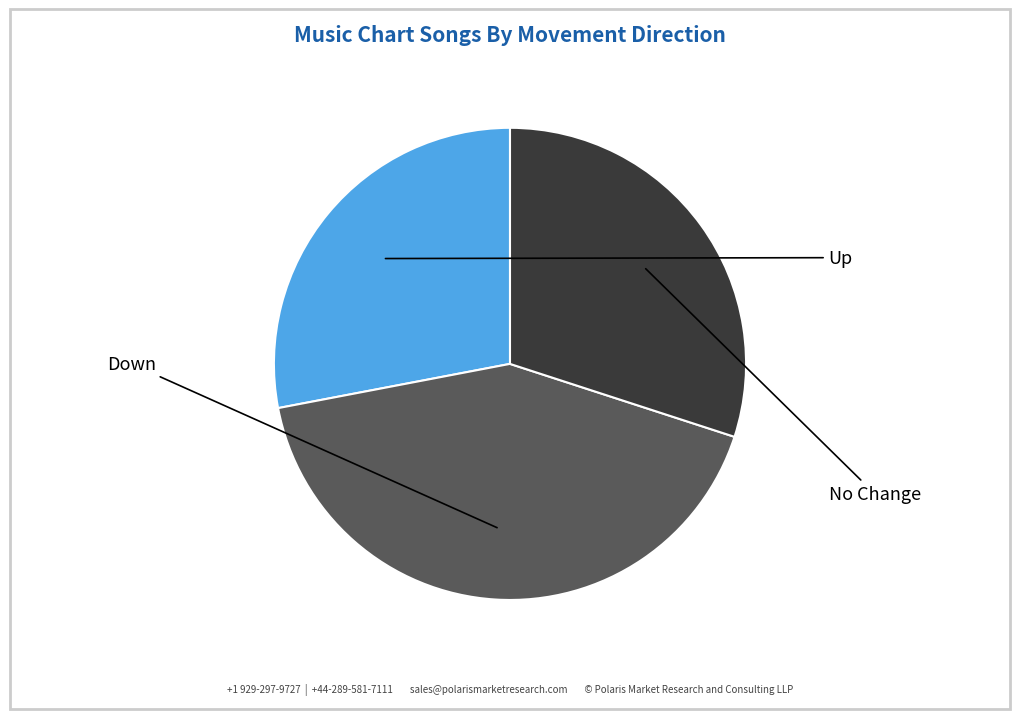

Does any single category account for the majority?

No